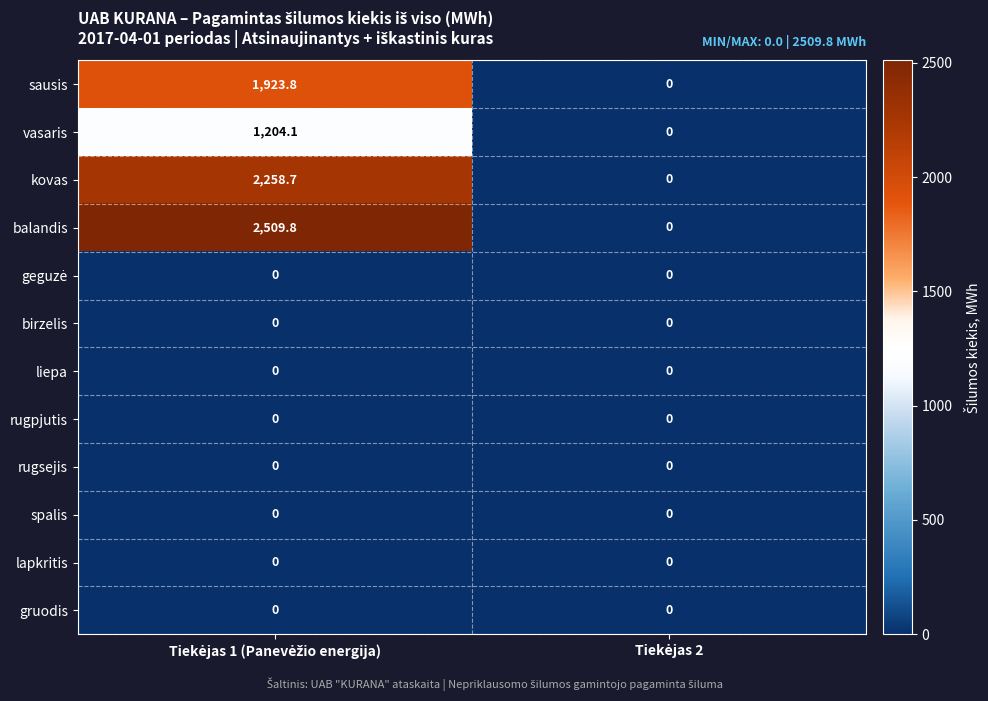

Which series has the largest total across all categories?

balandis